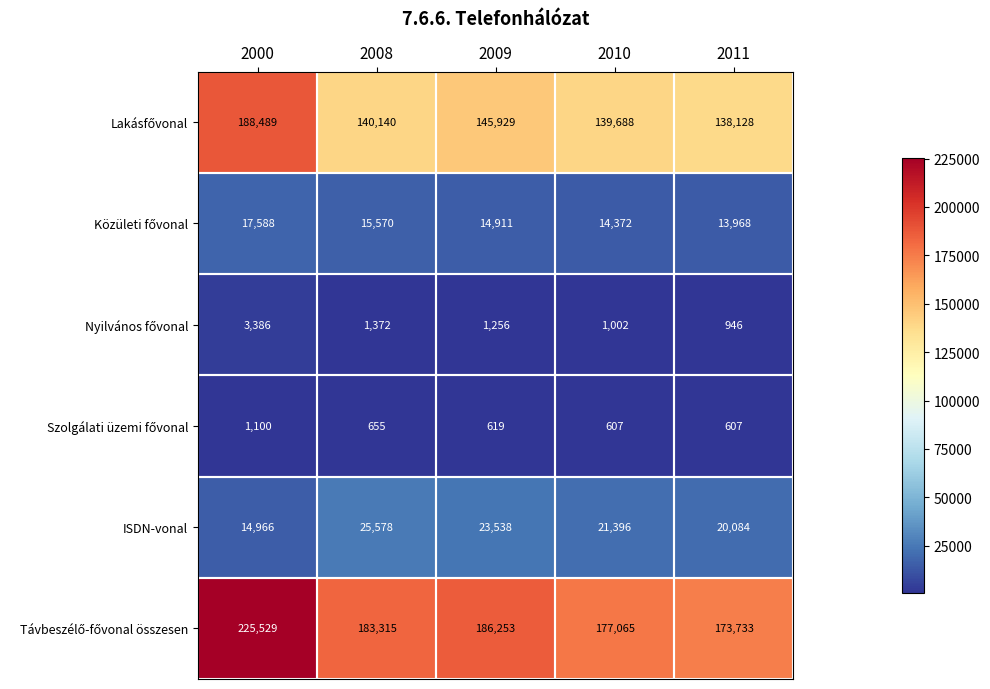

True or false: ISDN-vonal has a value of 20084 at 2011.

True